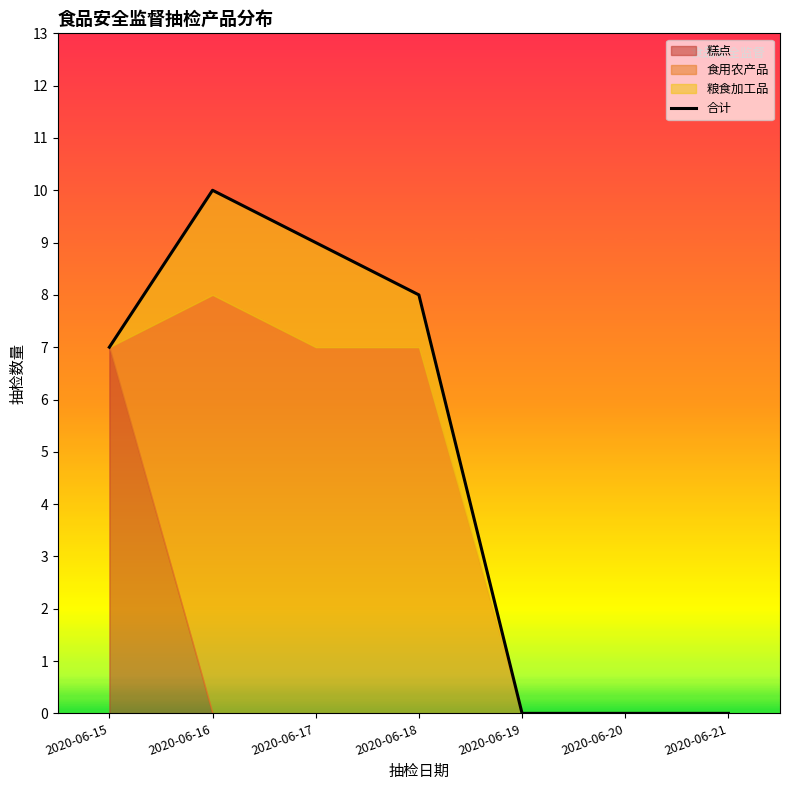

List the labels in order of value, largest first.

2020-06-16, 2020-06-17, 2020-06-18, 2020-06-15, 2020-06-19, 2020-06-20, 2020-06-21